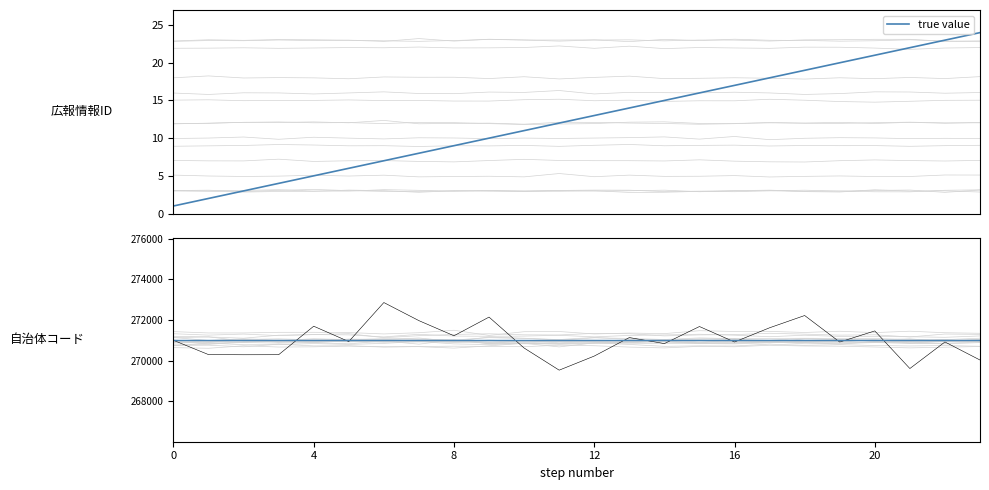

How many data points are less than 270941?

12